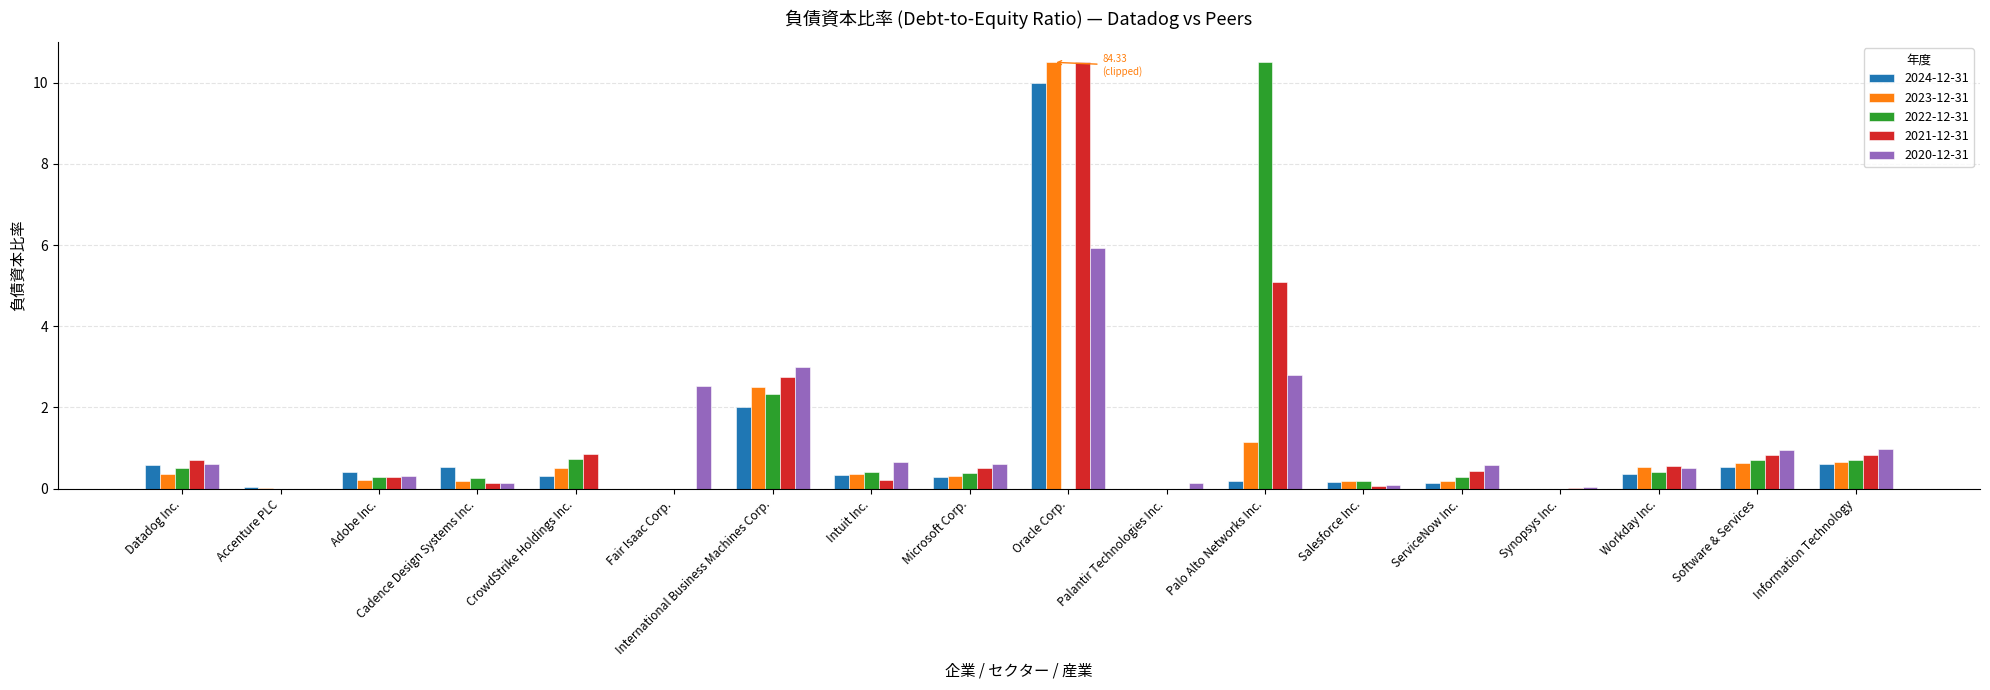

Is the value of 2022-12-31 at CrowdStrike Holdings Inc. greater than the value of 2024-12-31 at Adobe Inc.?

Yes